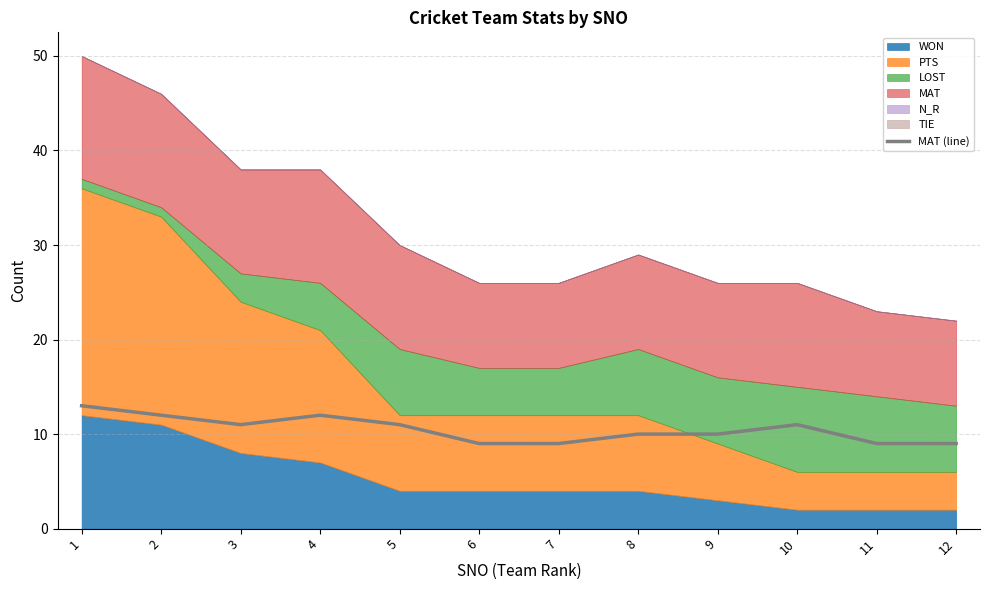

Where is the first local minimum?

3